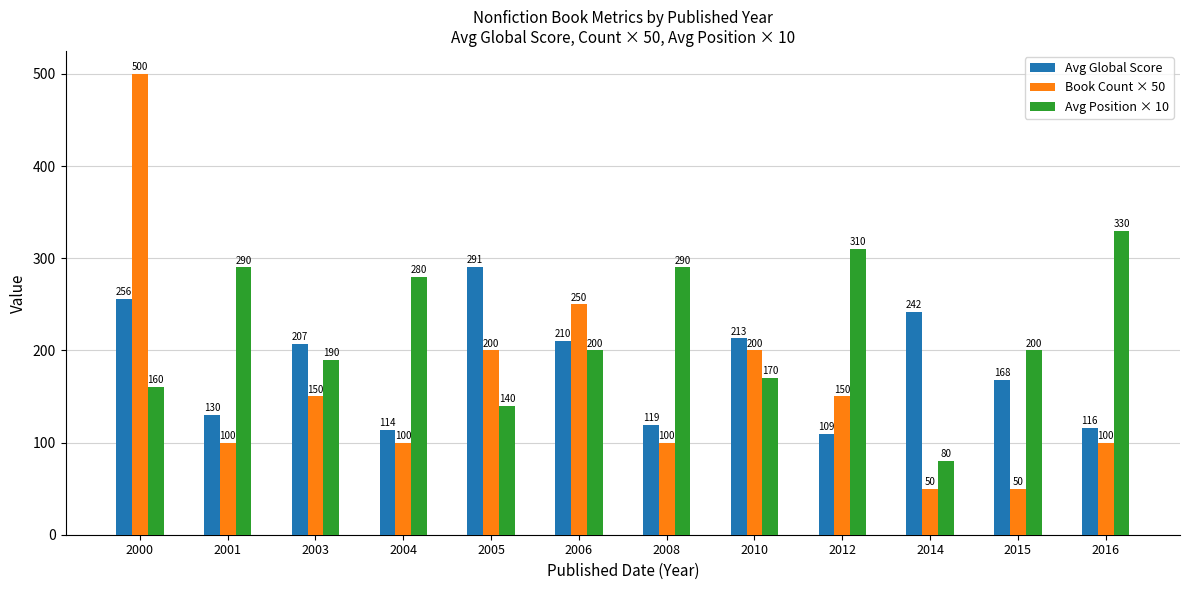

Read the Avg Global Score value at 2001.

130